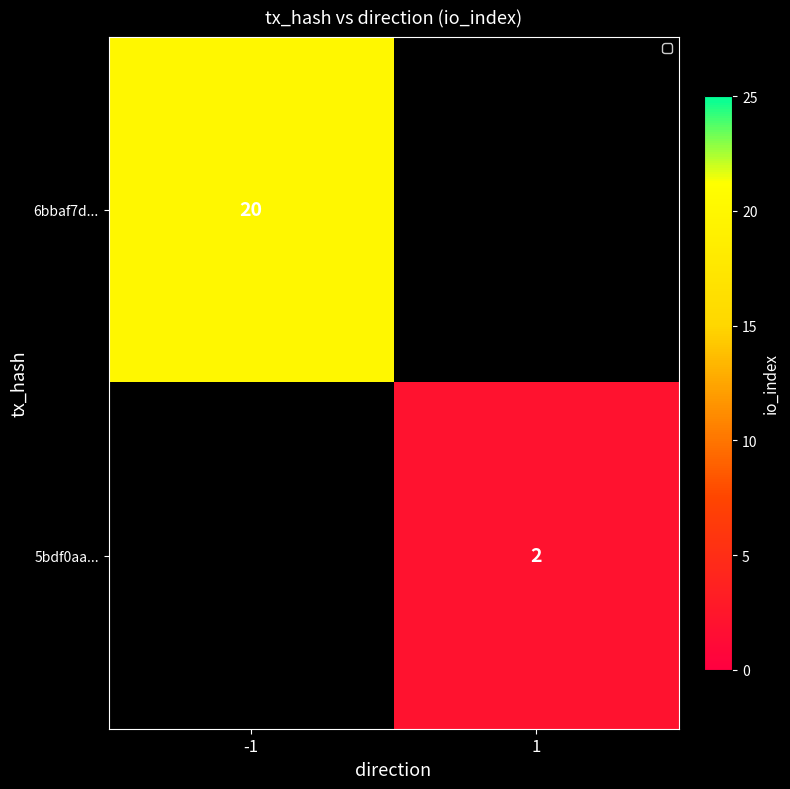

Is the value of 5bdf0aa... at 1 greater than the value of 6bbaf7d... at -1?

No